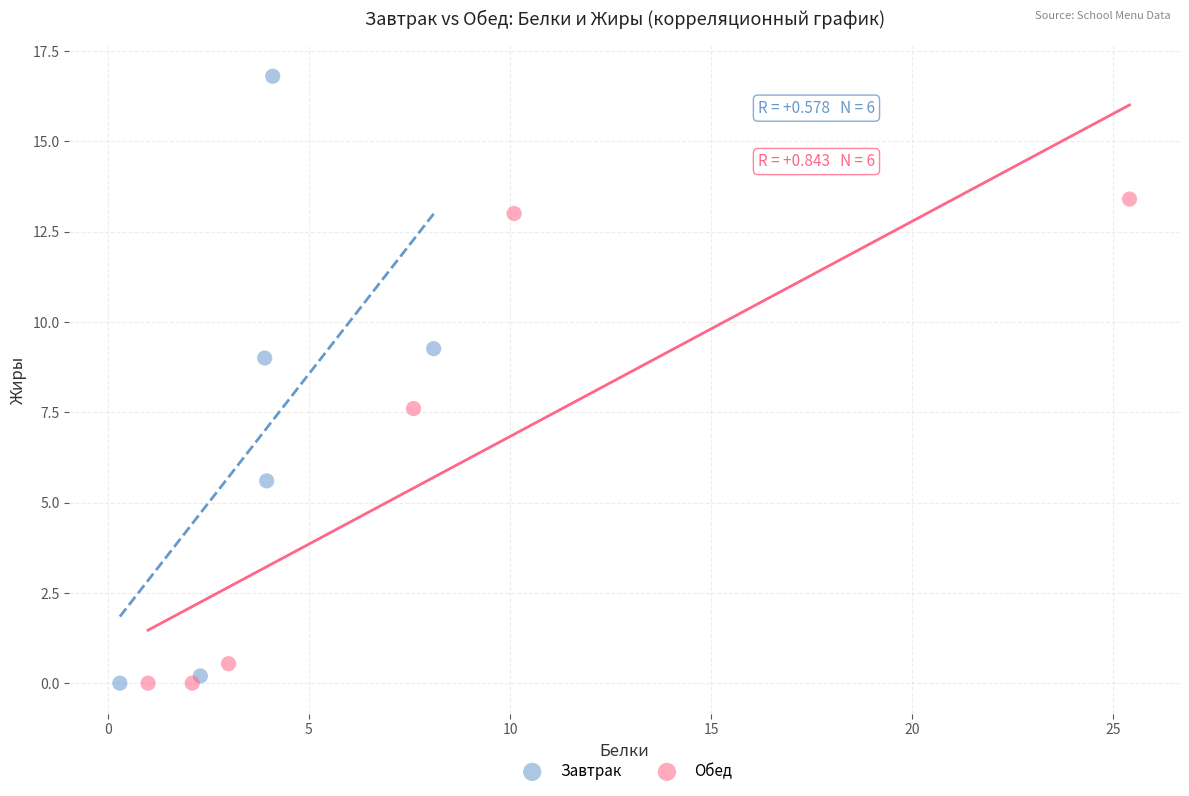

Which series reaches the maximum Y coordinate?

Завтрак